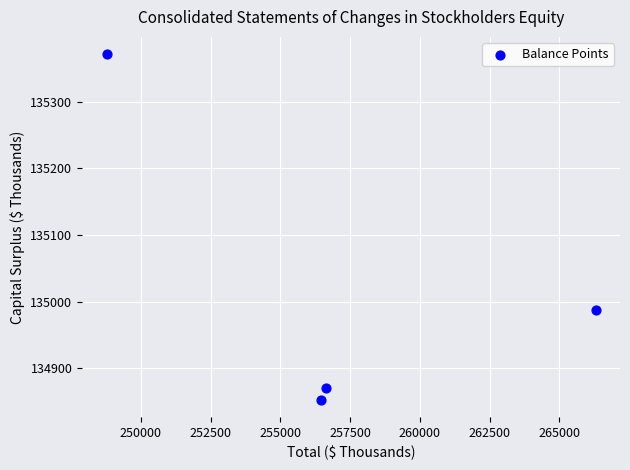

What Y value in the scatter plot is closest to 135112?

134988